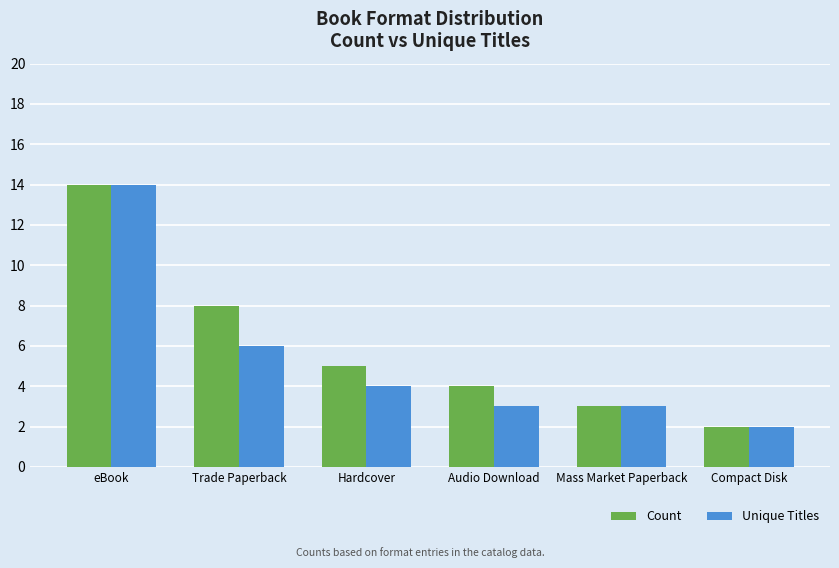

What position from the left is Audio Download?

4